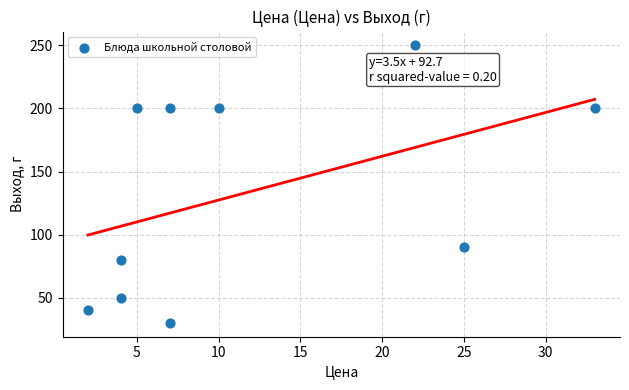

What Y value in the scatter plot is closest to 140?

90